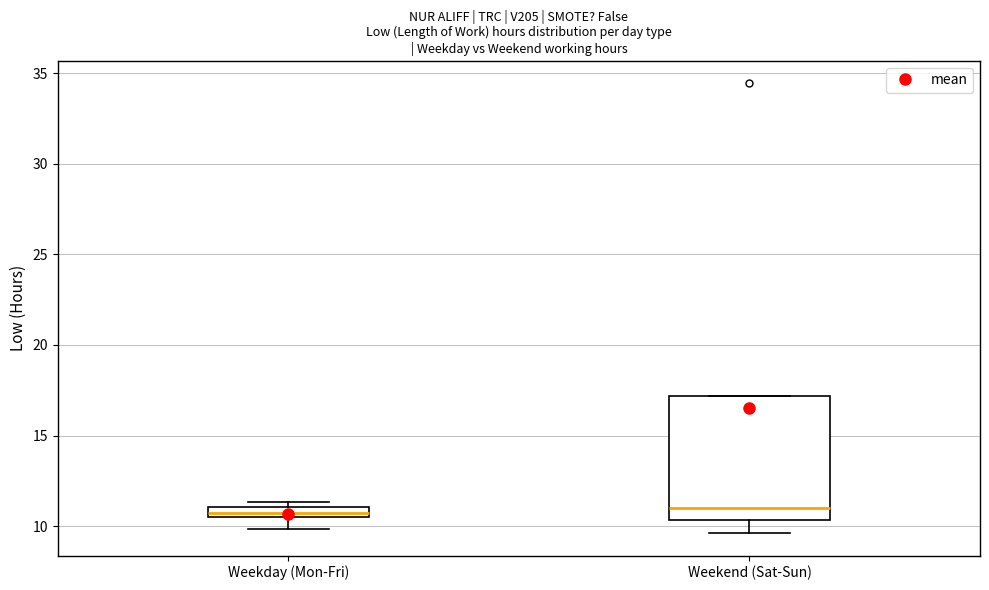

Comparing the boxes themselves (not the whiskers), which one is the tallest?

Weekend (Sat-Sun)